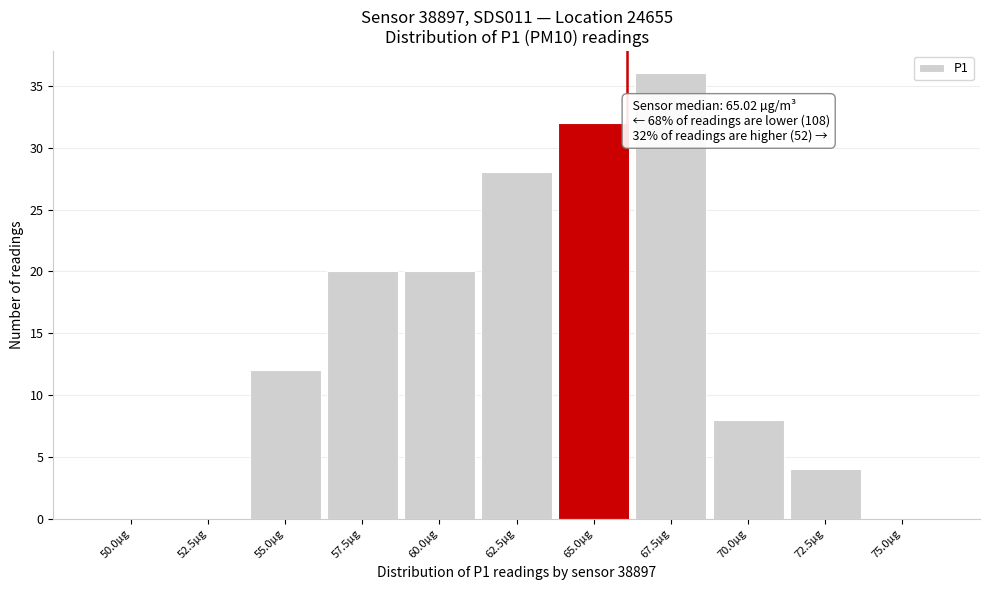

Reading left to right, transcribe all the data shown in this chart.

50.0µg=0	52.5µg=0	55.0µg=12	57.5µg=20	60.0µg=20	62.5µg=28	65.0µg=32	67.5µg=36	70.0µg=8	72.5µg=4	75.0µg=0